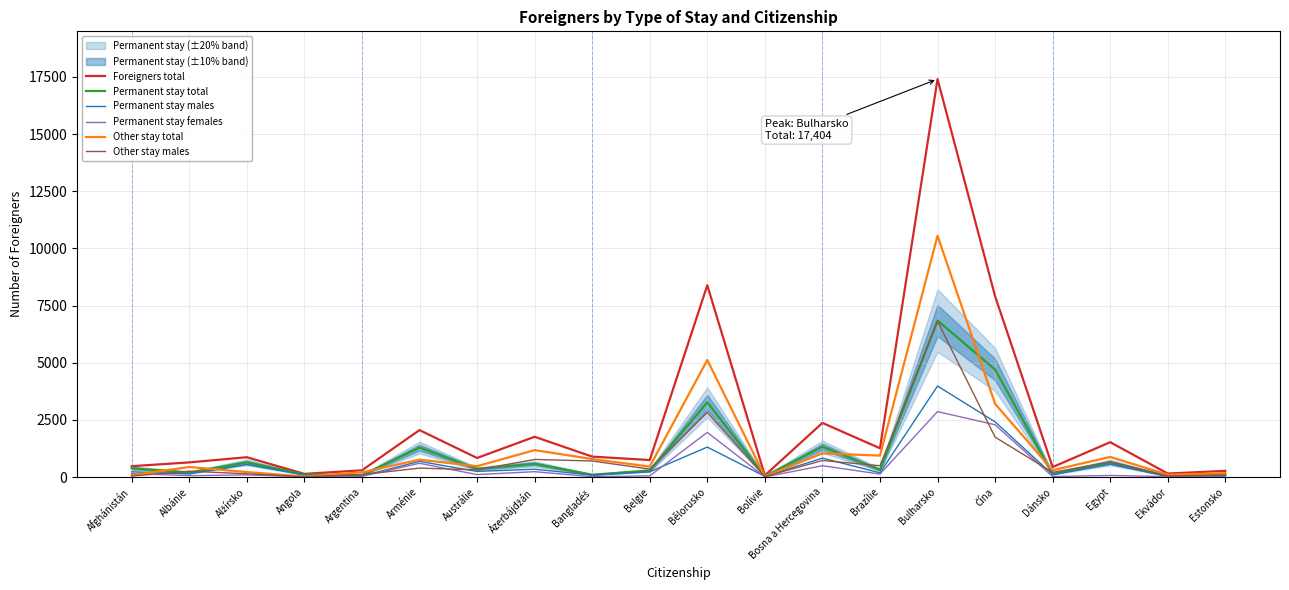

What is the difference between the maximum and minimum values in the Other stay total series?

10530